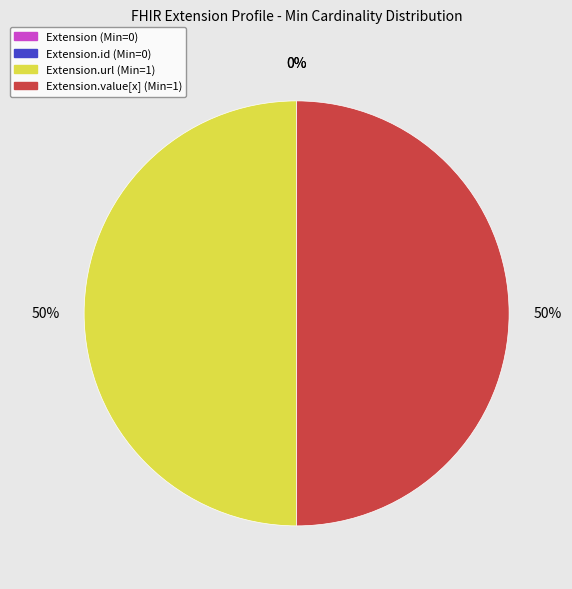

Count the number of slices in the pie.

4